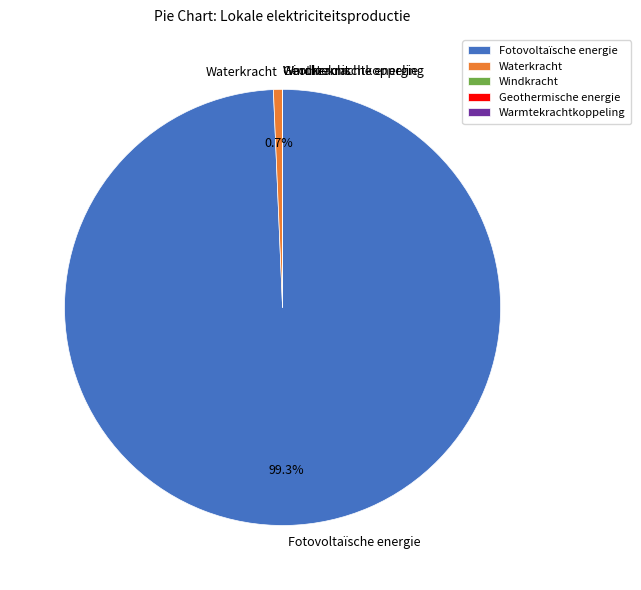

Which category has the biggest portion of the pie?

Fotovoltaïsche energie